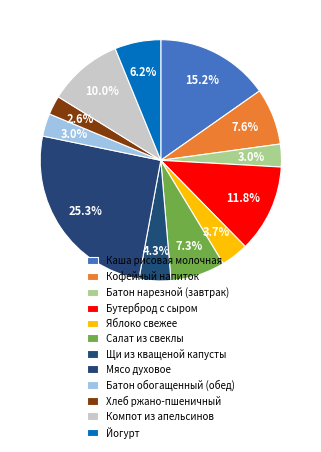

True or false: Хлеб ржано-пшеничный accounts for 8% of the total.

False